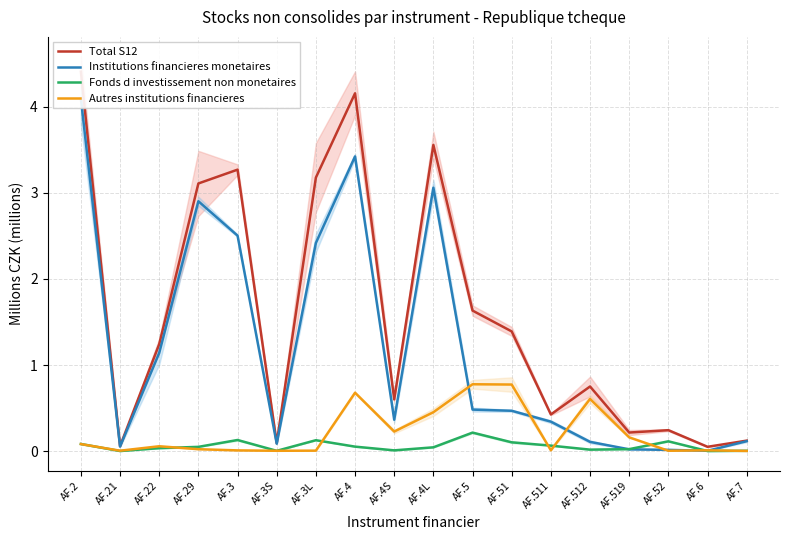

Which series has the widest spread of values?

Total S12